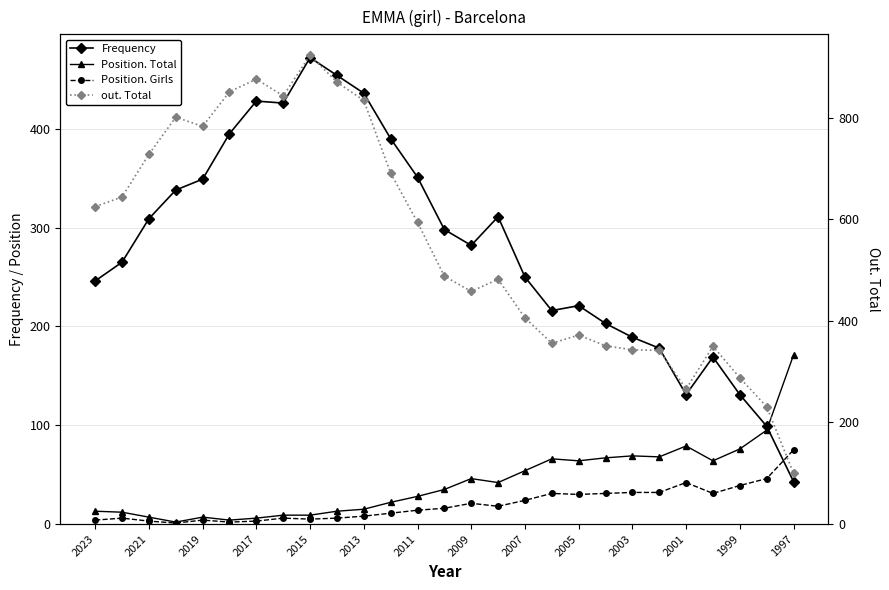

Reading left to right, list all the values displayed in this chart.

Frequency: 246	265	309	338	349	395	428	426	472	454	436	390	351	298	282	311	250	216	221	203	189	178	131	169	131	99	43
Position. Total: 13	12	7	2	7	4	6	9	9	13	15	22	28	35	46	42	54	66	64	67	69	68	79	64	76	95	171
Position. Girls: 4	6	3	1	4	2	3	6	5	6	8	11	14	16	21	18	24	31	30	31	32	32	42	31	39	46	75
out. Total: 625	644	728	801	783	851	876	843	923	870	834	691	594	488	458	482	406	356	372	351	343	342	266	350	288	231	100